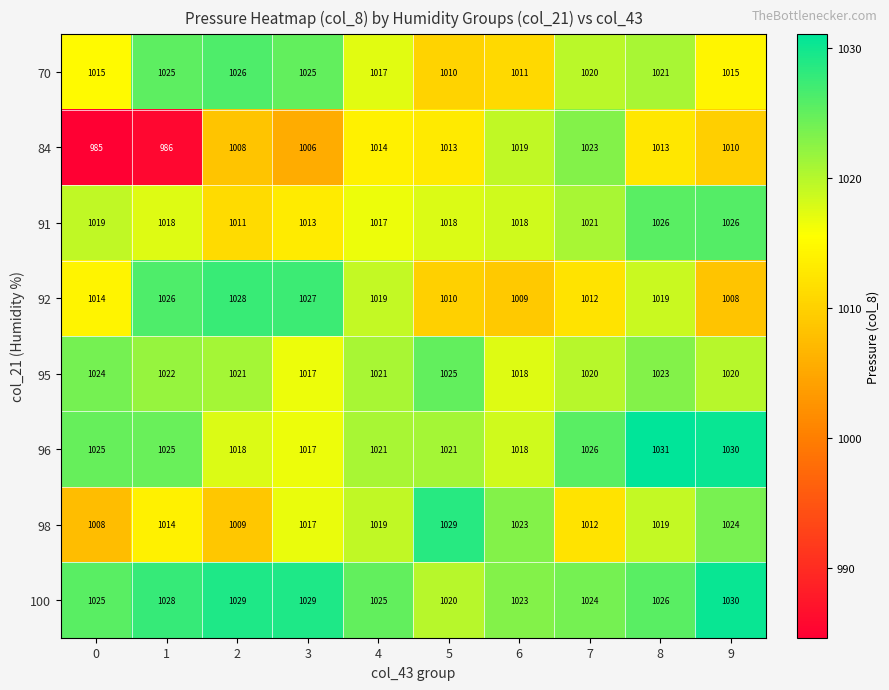

What is the sum of the 100 values at 1 and 4?

2053